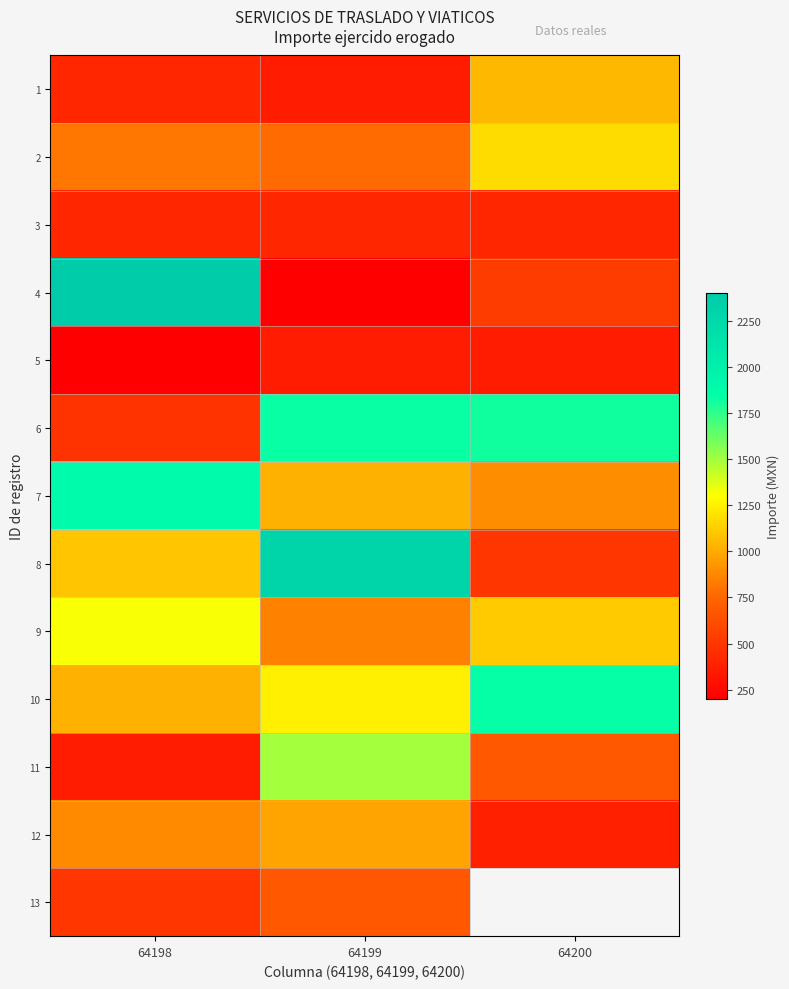

What value does the 5 series have at 64198?

200.0